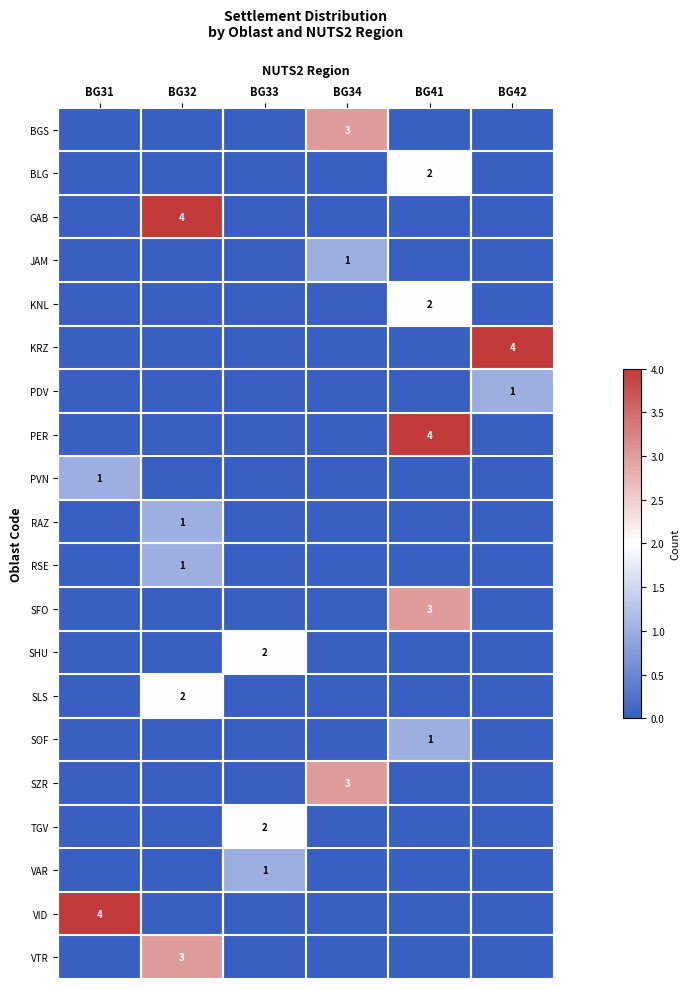

How many series are shown in this chart?

20